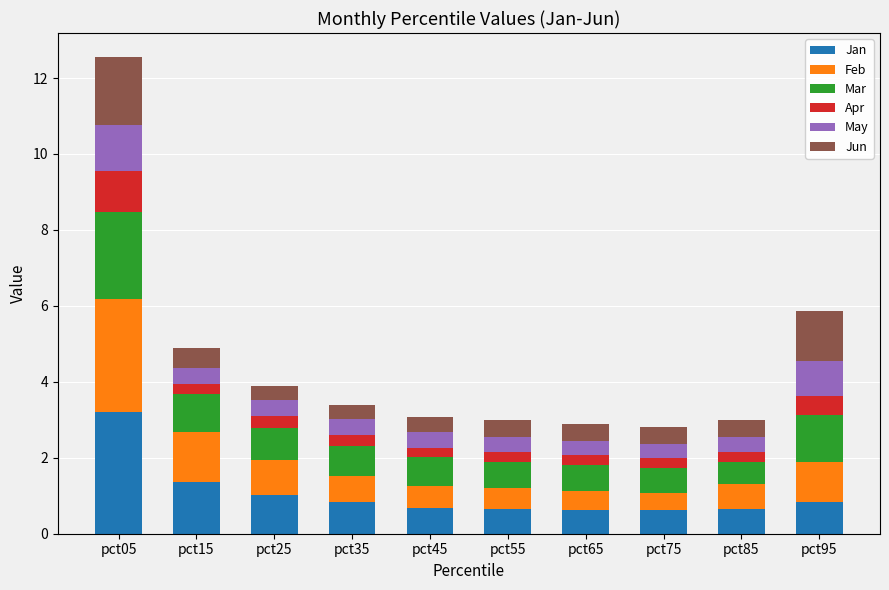

What is the sum of all Jan values?

10.5